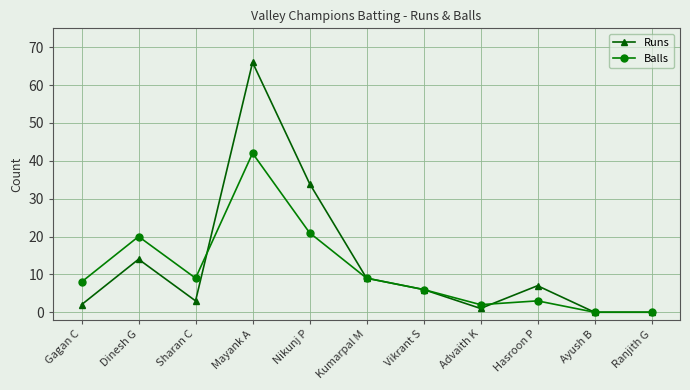

How many lines are shown in the chart?

2